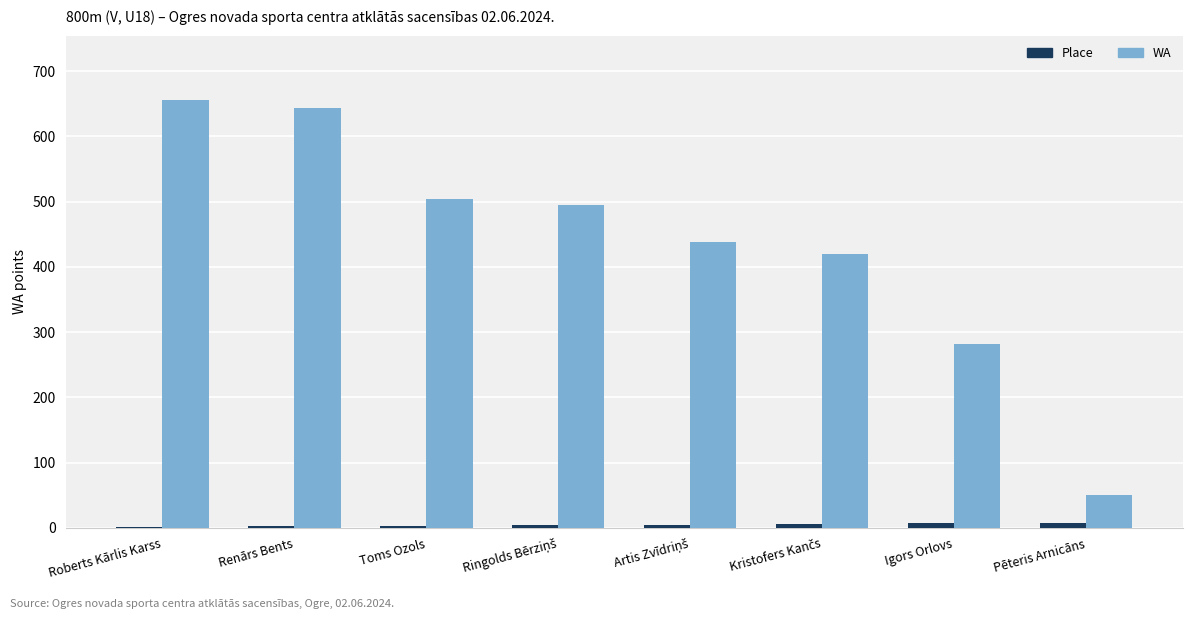

The WA series shows 643 at Renārs Bents. True or false?

True